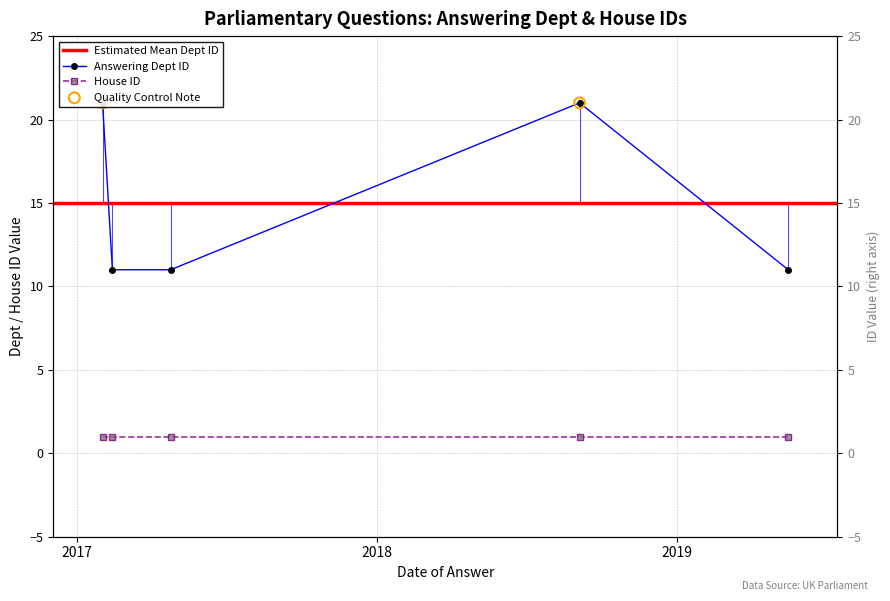

What is the change in value from 2017-04-25 to 2017-02-01?

+10